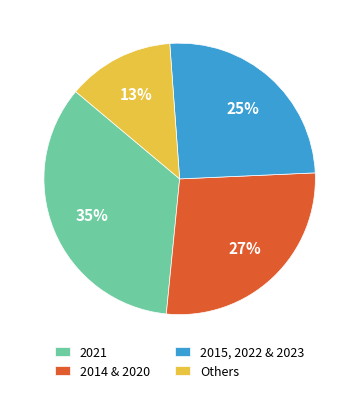

What percentage is the Others slice, to the nearest percent?

13%